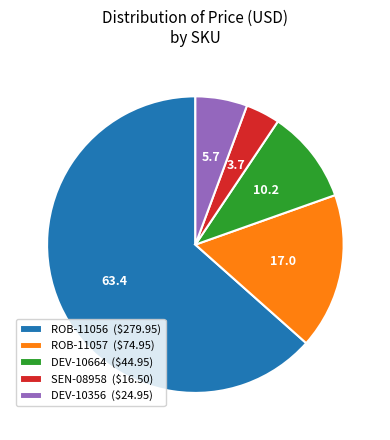

Is the sum of ROB-11057 and SEN-08958 greater than half?

No